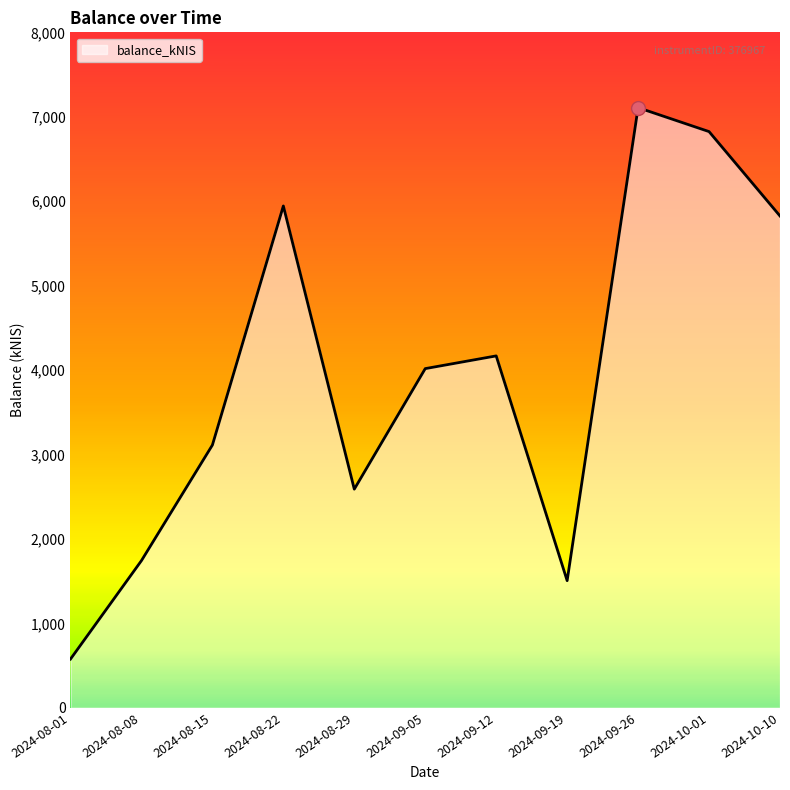

What position from the right is 2024-10-10?

1